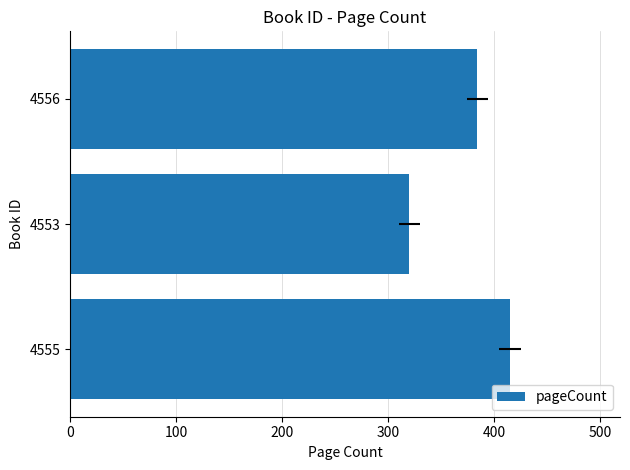

How many categories are shown in the chart?

3